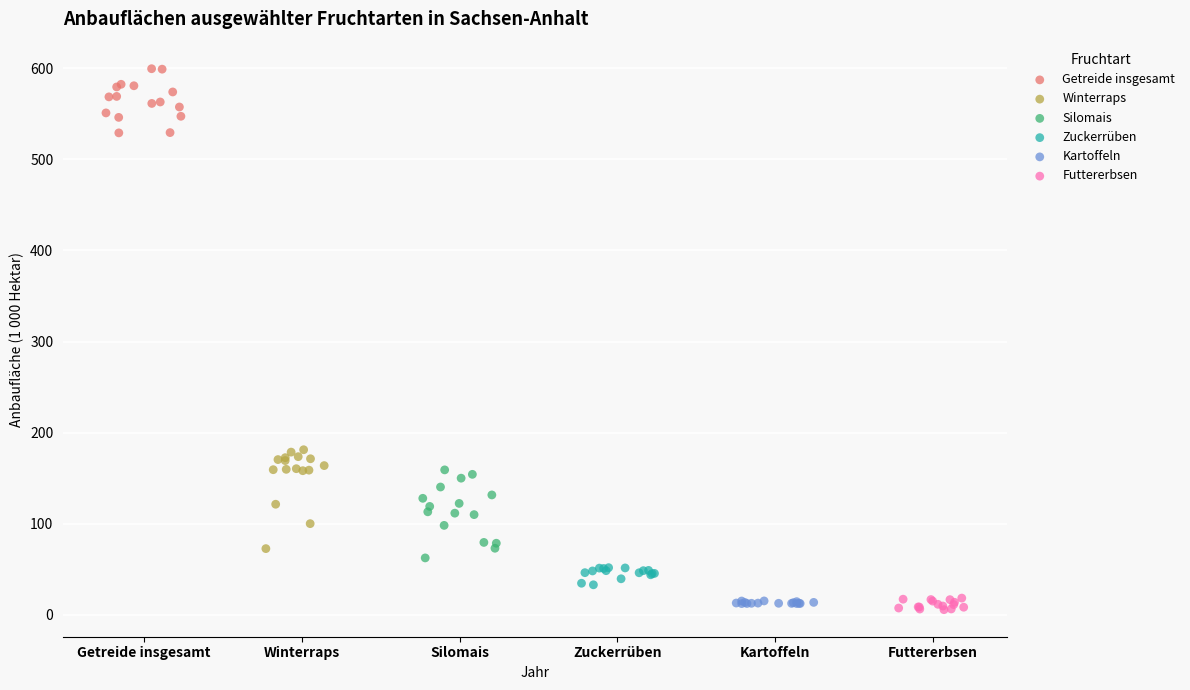

What are all the series names shown in the legend?

Getreide insgesamt, Winterraps, Silomais, Zuckerrüben, Kartoffeln, Futtererbsen